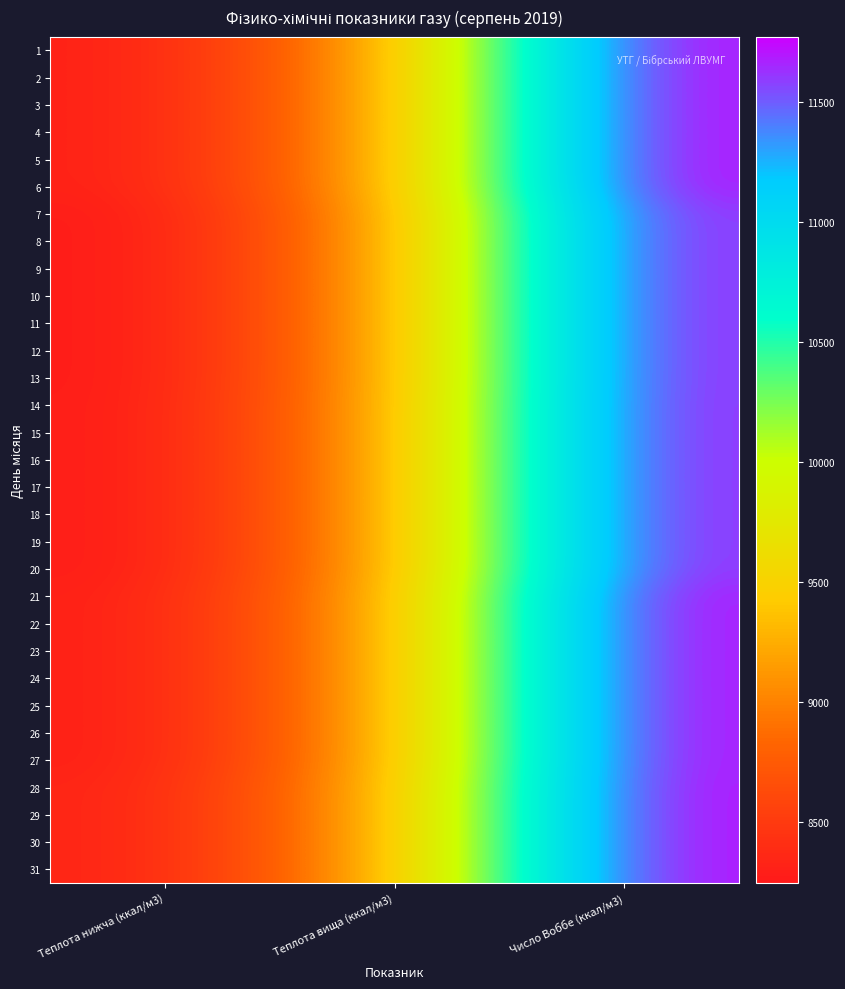

Which label corresponds to the largest value in the chart?

Число Воббе (ккал/м3)